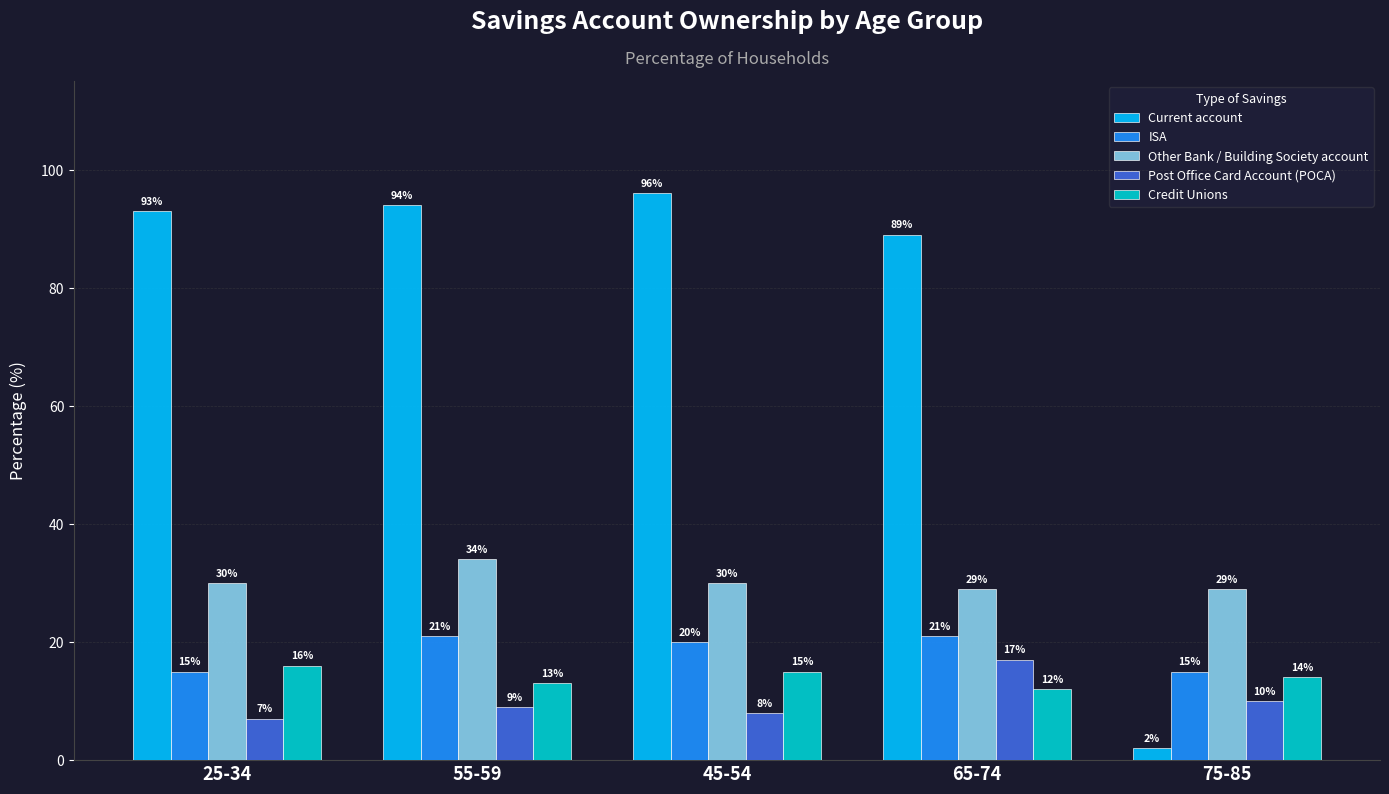

What is the maximum value for ISA?

21